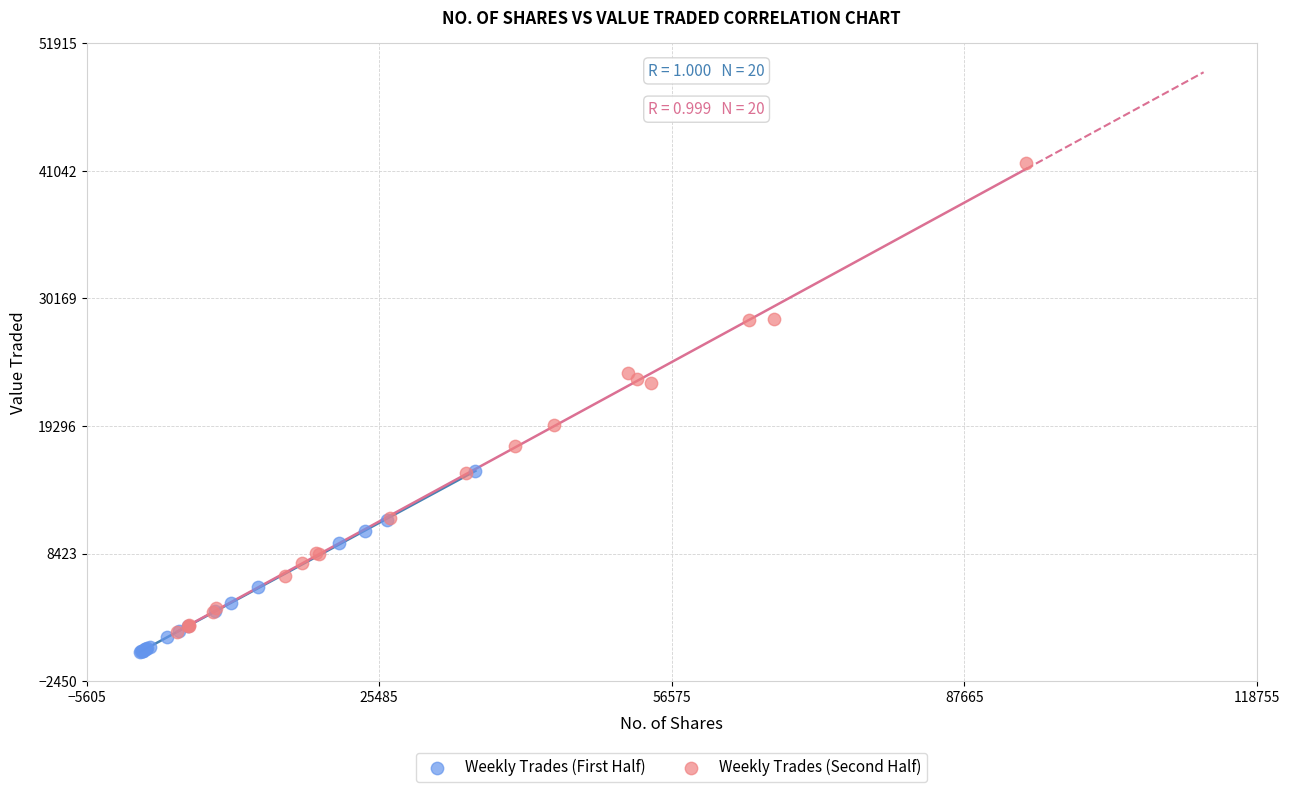

Which series reaches the maximum Y coordinate?

Weekly Trades (Second Half)